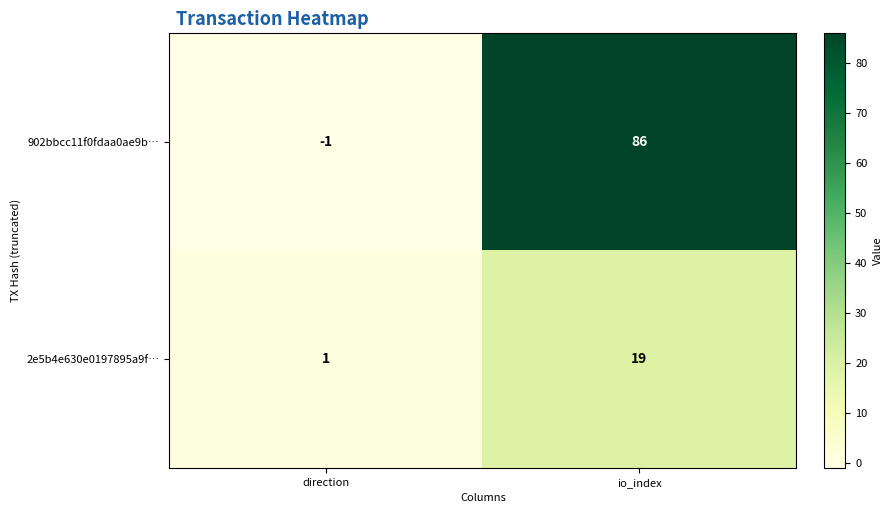

List the labels in order of 2e5b4e630e0197895a9f… value, smallest first.

direction, io_index